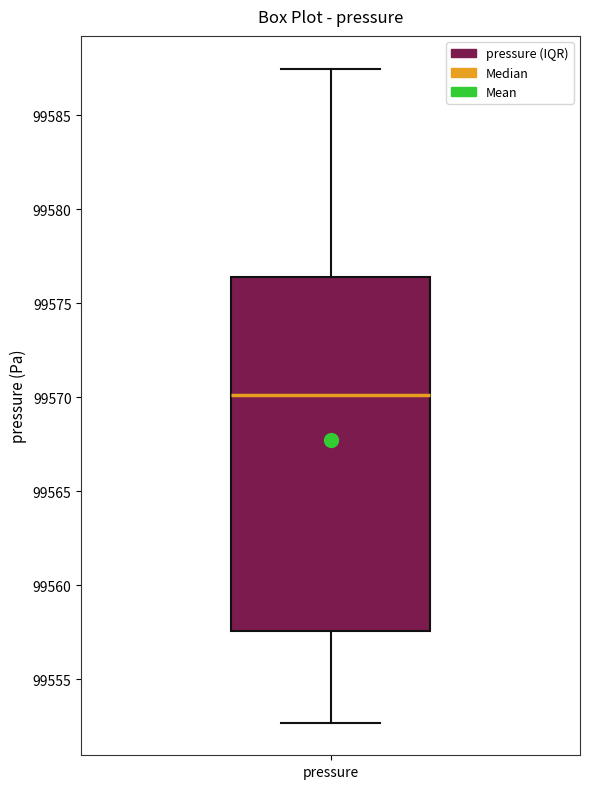

Transcribe this box plot: give where the median line is, the range the box spans, and where the two whiskers end, as read against the y-axis. The values are not printed on the chart, so give them approximately, as read against the axis.

median 99570.0, box 99557.5 to 99576.5, whiskers 99552.5 to 99587.5